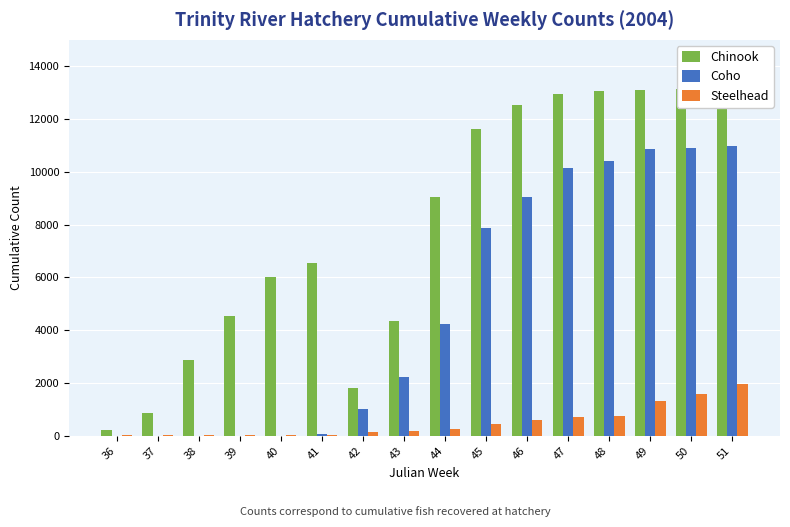

How many categories are shown in the chart?

16